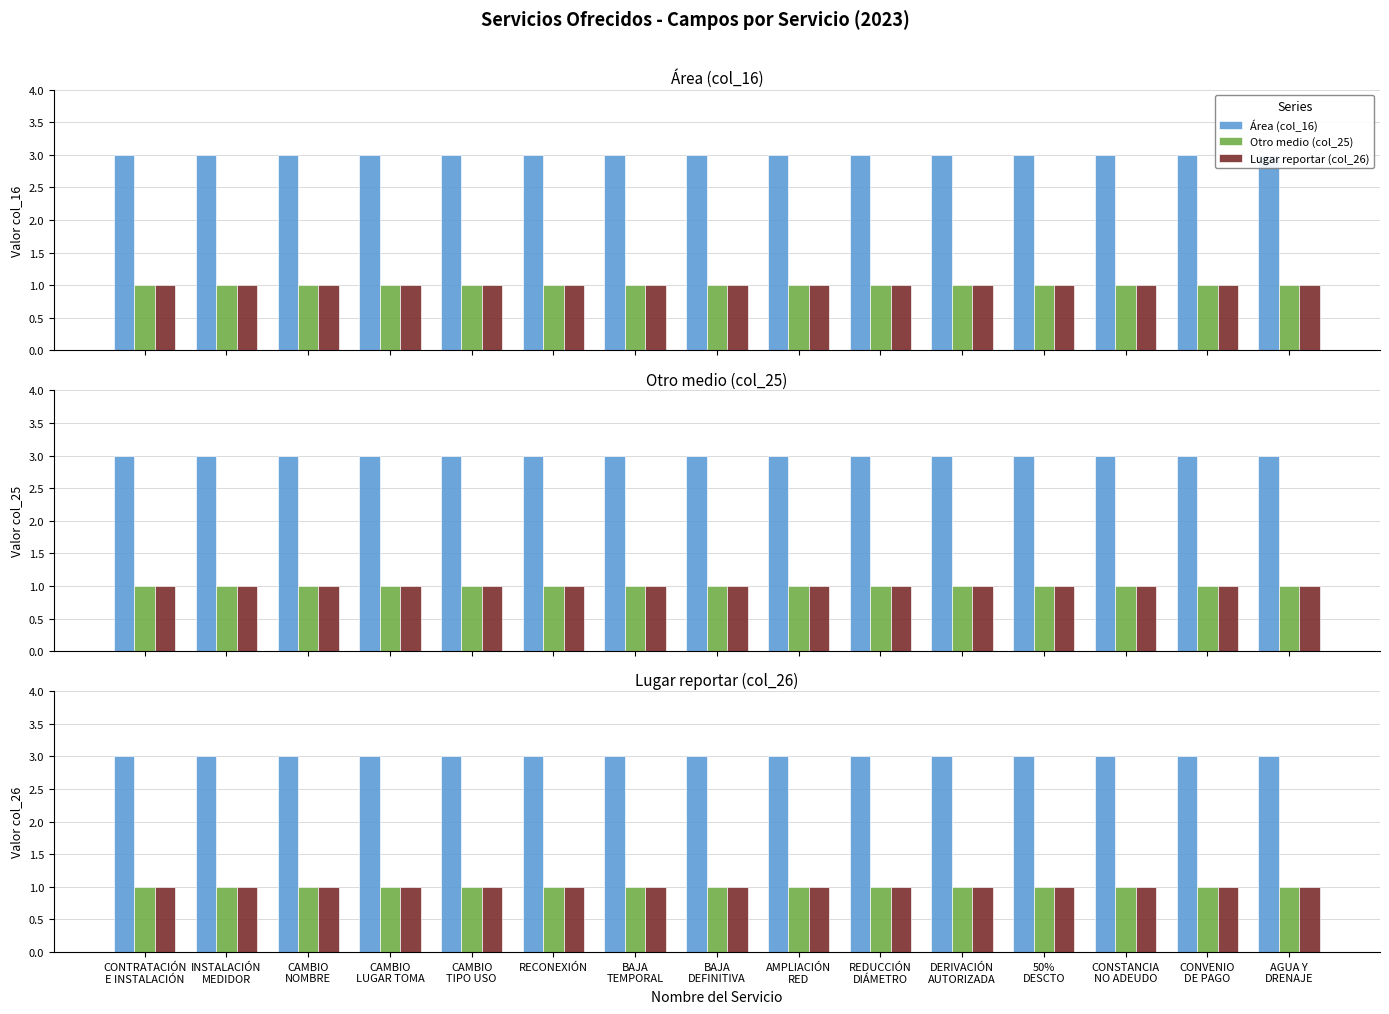

Reading left to right, extract all data points from this chart.

Área (col_16): CONTRATACIÓN
E INSTALACIÓN=3	INSTALACIÓN
MEDIDOR=3	CAMBIO
NOMBRE=3	CAMBIO
LUGAR TOMA=3	CAMBIO
TIPO USO=3	RECONEXIÓN=3	BAJA
TEMPORAL=3	BAJA
DEFINITIVA=3	AMPLIACIÓN
RED=3	REDUCCIÓN
DIÁMETRO=3	DERIVACIÓN
AUTORIZADA=3	50%
DESCTO=3	CONSTANCIA
NO ADEUDO=3	CONVENIO
DE PAGO=3	AGUA Y
DRENAJE=3
Otro medio (col_25): CONTRATACIÓN
E INSTALACIÓN=1	INSTALACIÓN
MEDIDOR=1	CAMBIO
NOMBRE=1	CAMBIO
LUGAR TOMA=1	CAMBIO
TIPO USO=1	RECONEXIÓN=1	BAJA
TEMPORAL=1	BAJA
DEFINITIVA=1	AMPLIACIÓN
RED=1	REDUCCIÓN
DIÁMETRO=1	DERIVACIÓN
AUTORIZADA=1	50%
DESCTO=1	CONSTANCIA
NO ADEUDO=1	CONVENIO
DE PAGO=1	AGUA Y
DRENAJE=1
Lugar reportar (col_26): CONTRATACIÓN
E INSTALACIÓN=1	INSTALACIÓN
MEDIDOR=1	CAMBIO
NOMBRE=1	CAMBIO
LUGAR TOMA=1	CAMBIO
TIPO USO=1	RECONEXIÓN=1	BAJA
TEMPORAL=1	BAJA
DEFINITIVA=1	AMPLIACIÓN
RED=1	REDUCCIÓN
DIÁMETRO=1	DERIVACIÓN
AUTORIZADA=1	50%
DESCTO=1	CONSTANCIA
NO ADEUDO=1	CONVENIO
DE PAGO=1	AGUA Y
DRENAJE=1